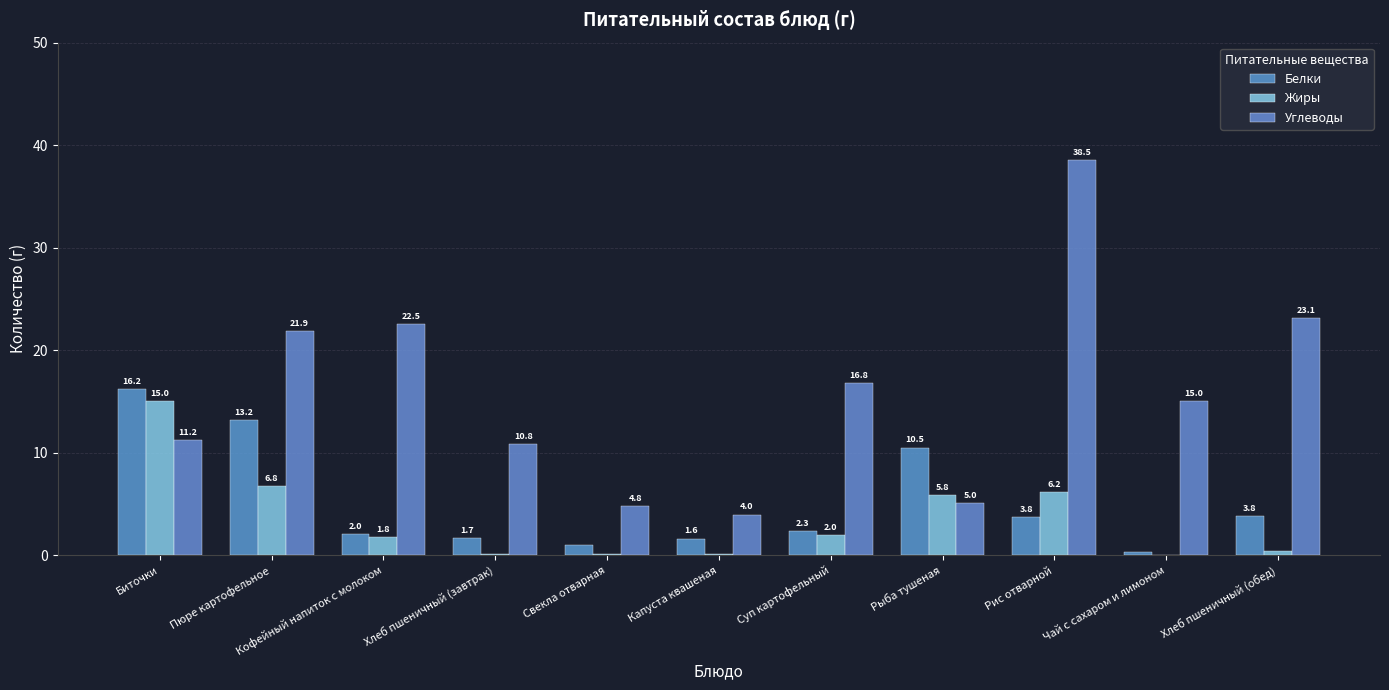

Read the Углеводы value at Суп картофельный.

16.8